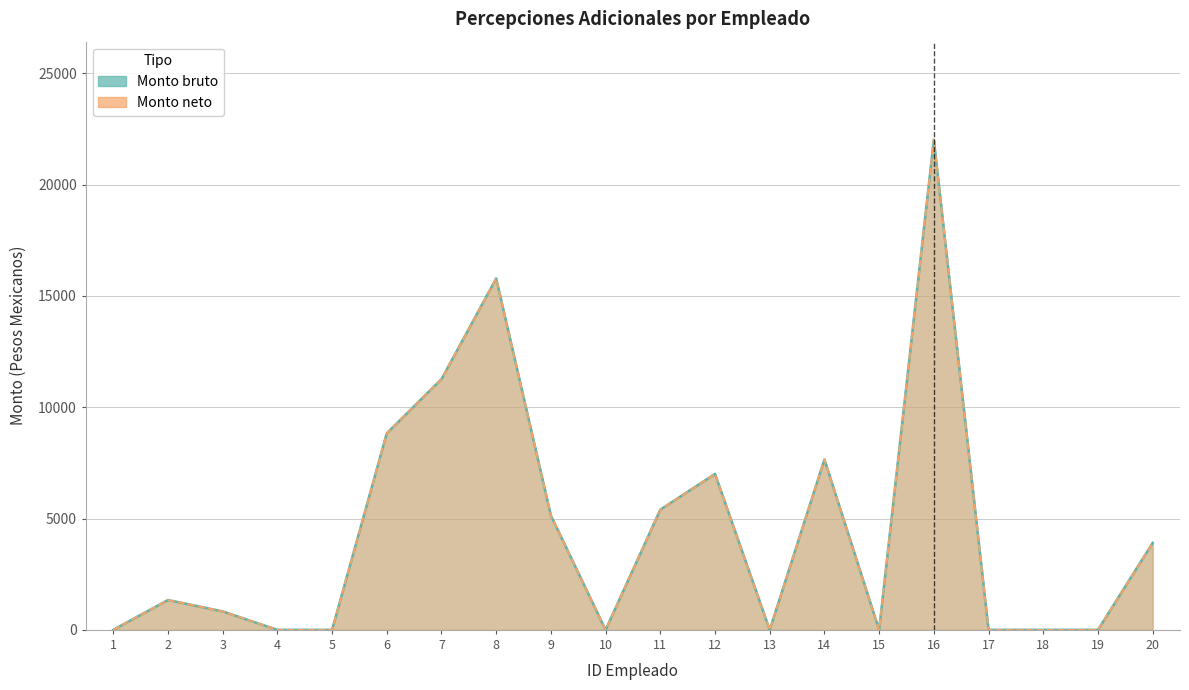

In Monto neto, how many points are lower than both neighbors (excluding endpoints)?

3